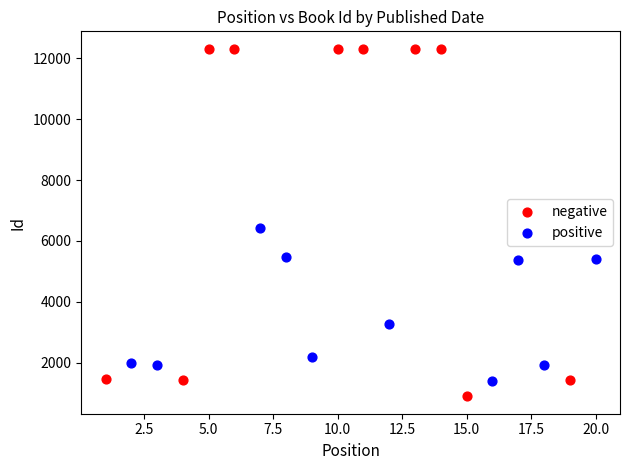

Which series reaches the minimum Y coordinate?

negative